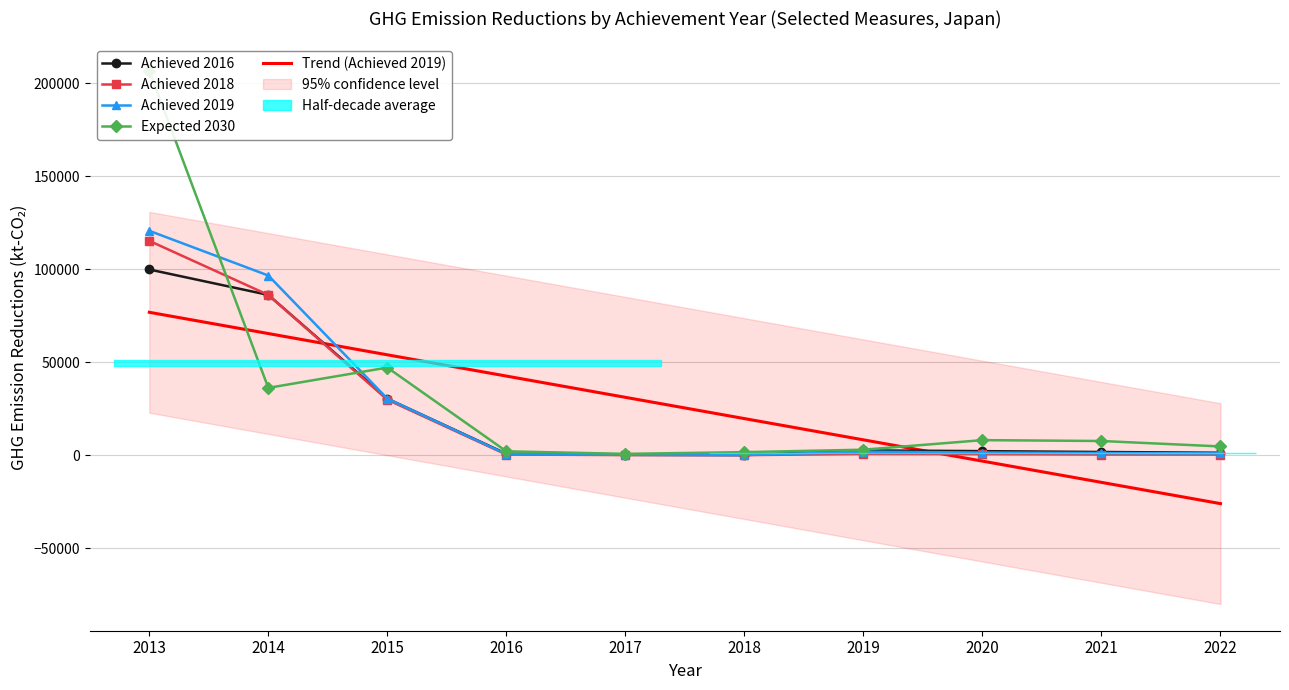

At which label does Expected 2030 first exceed 7608?

2013